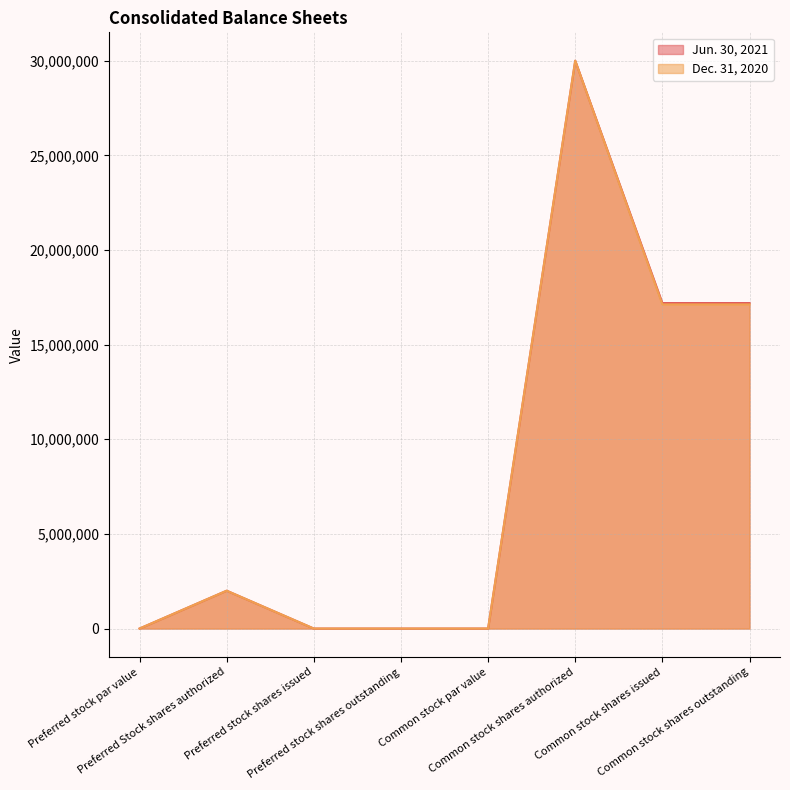

True or false: Dec. 31, 2020 has more than 0 points higher than both neighbors.

True